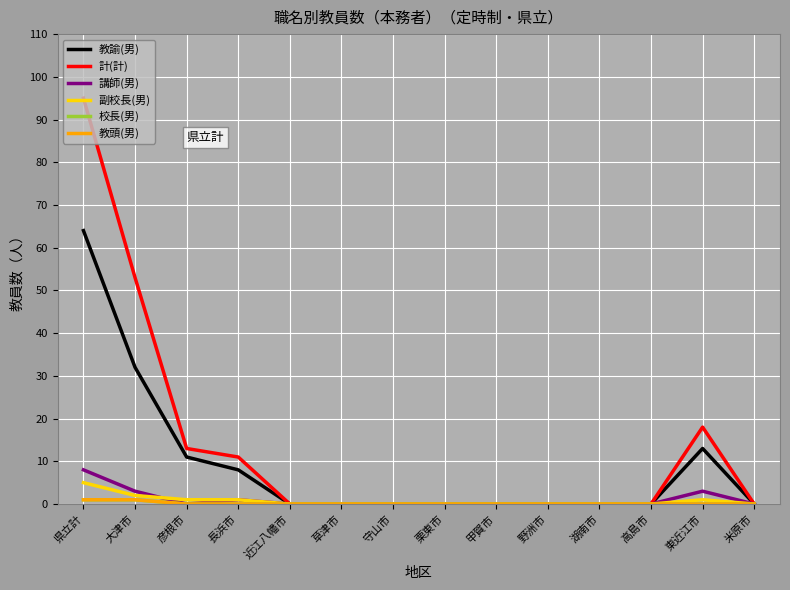

At which label is 教諭(男) closest to 32?

大津市